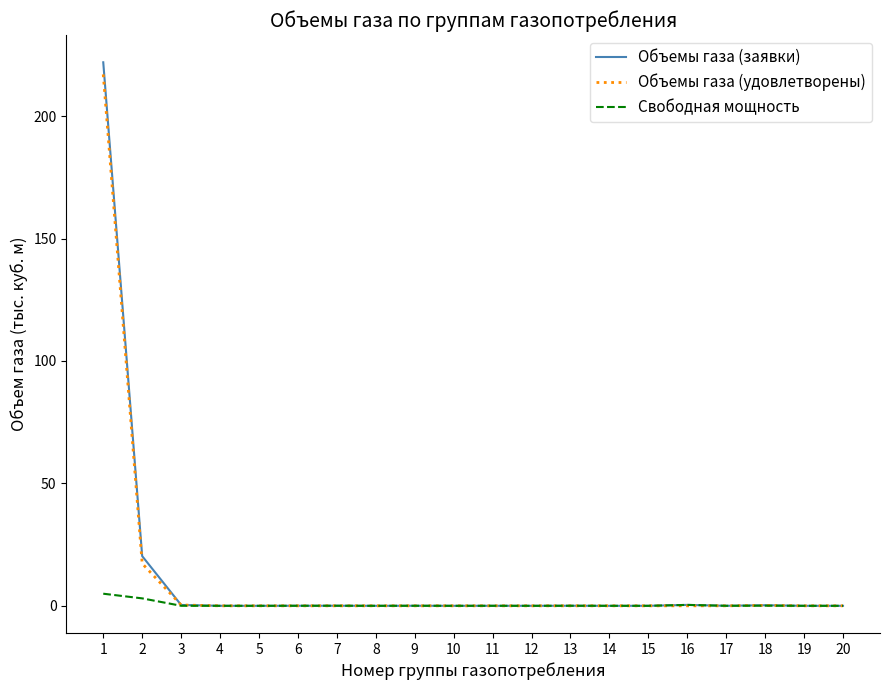

What are all the series names shown in the legend?

Объемы газа (заявки), Объемы газа (удовлетворены), Свободная мощность